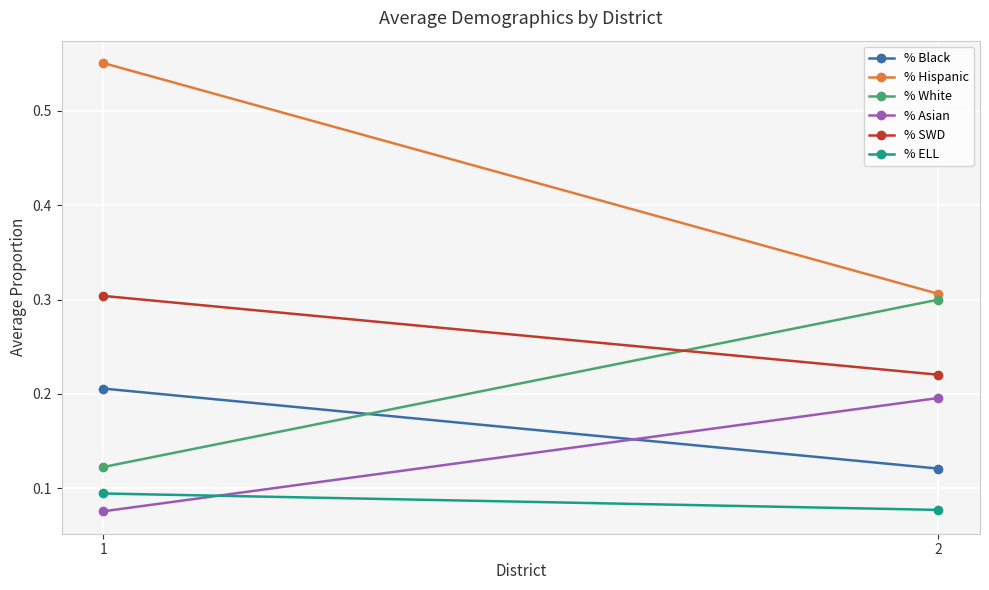

At which label is % SWD closest to 0?

2